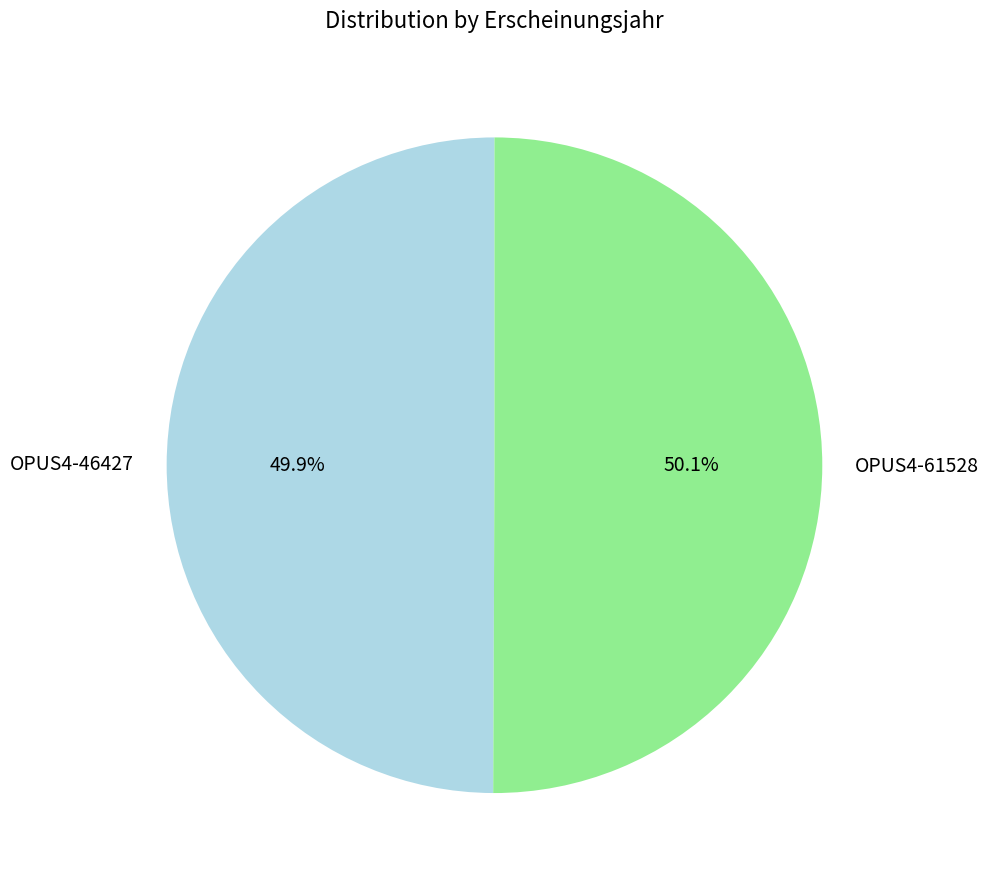

To the nearest percent, what portion does OPUS4-46427 represent?

50%